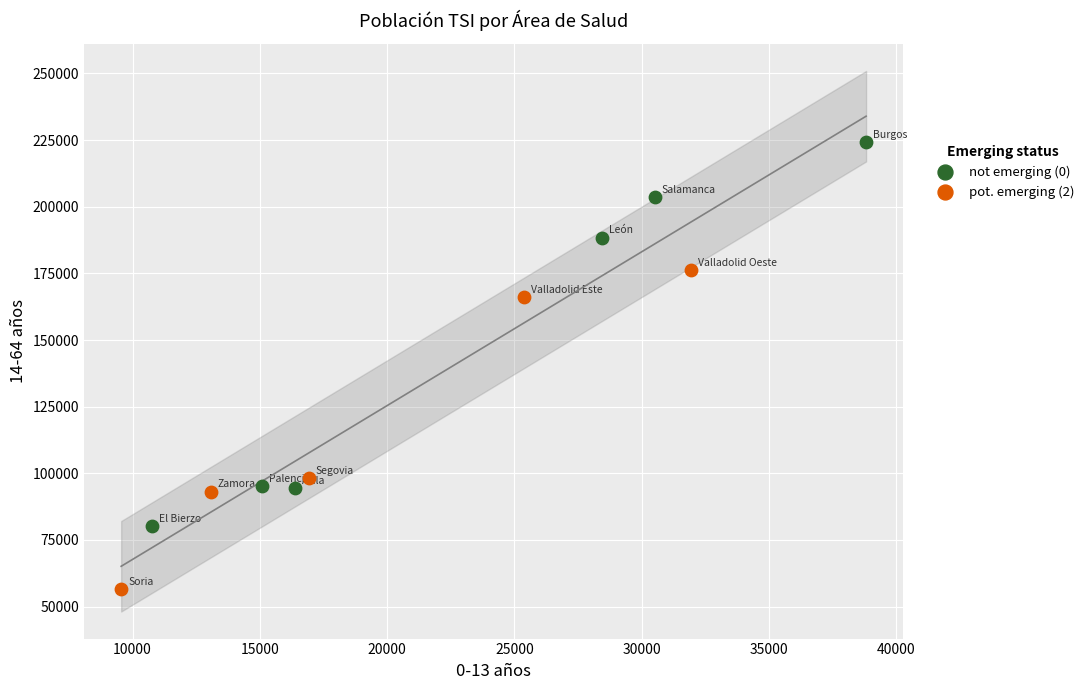

Which series contains the highest Y value?

not emerging (0)